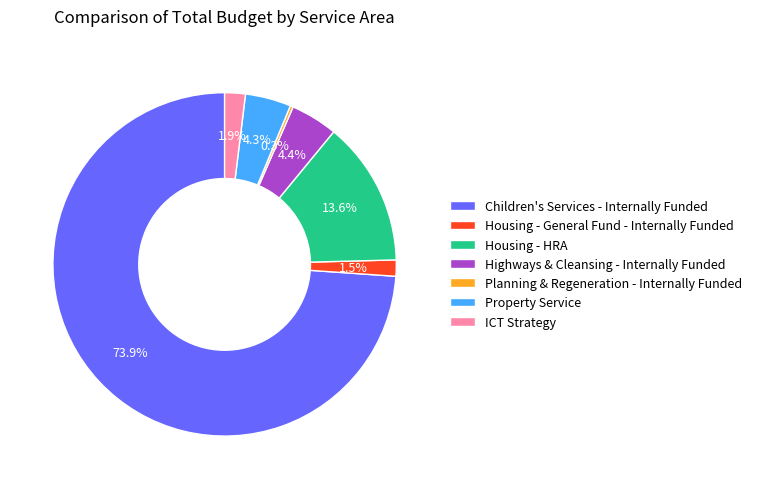

Combined, what portion of the pie is Housing - General Fund - Internally Funded and Housing - HRA?

15.1%